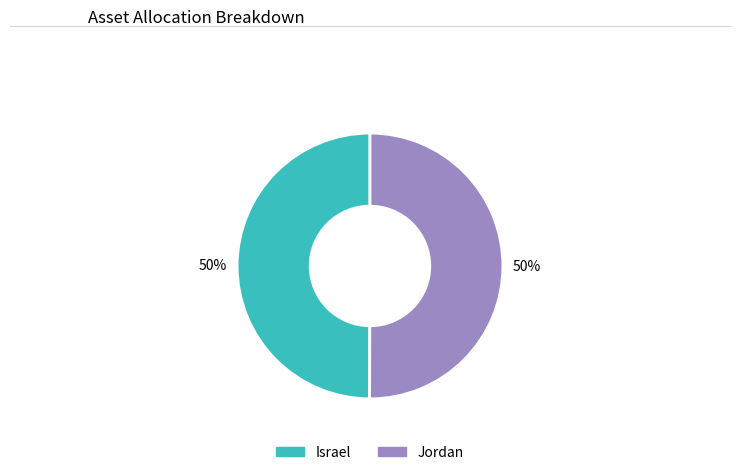

Is the sum of Israel and Jordan greater than half?

Yes